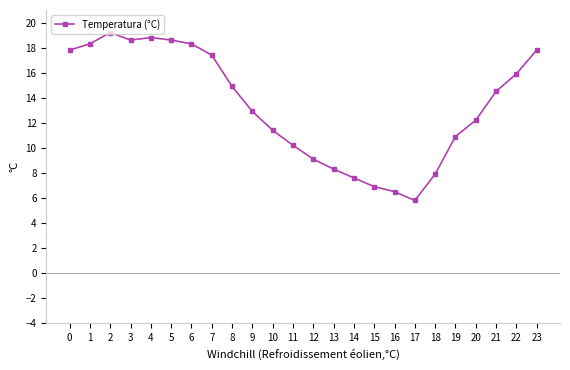

What is the difference between the maximum and minimum values?

13.4